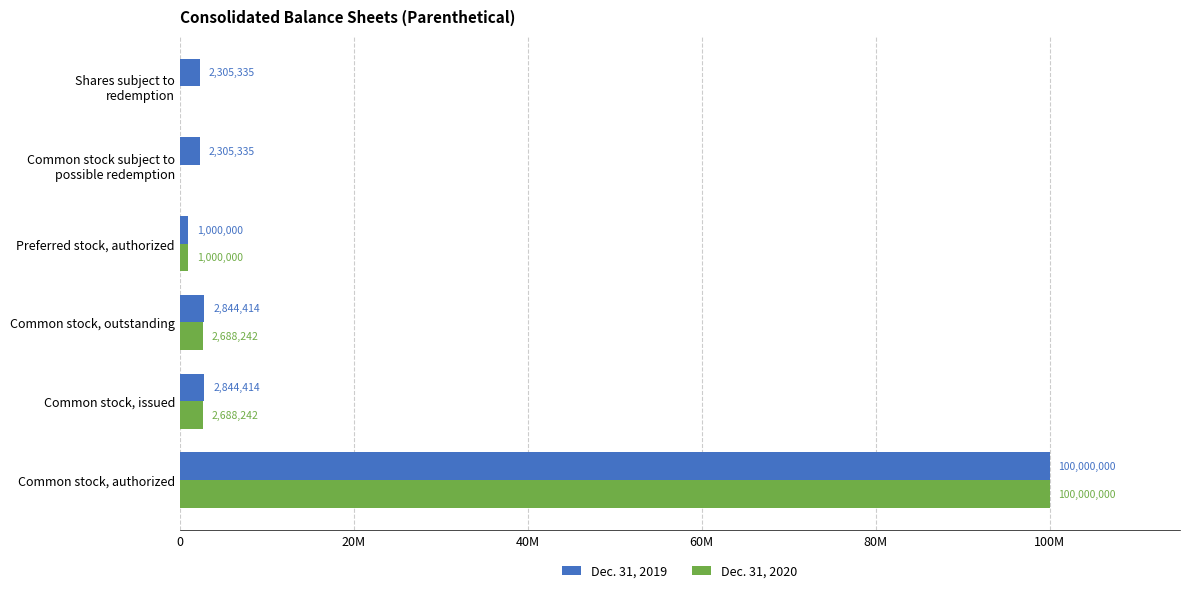

Which series has the widest spread of values?

Dec. 31, 2020